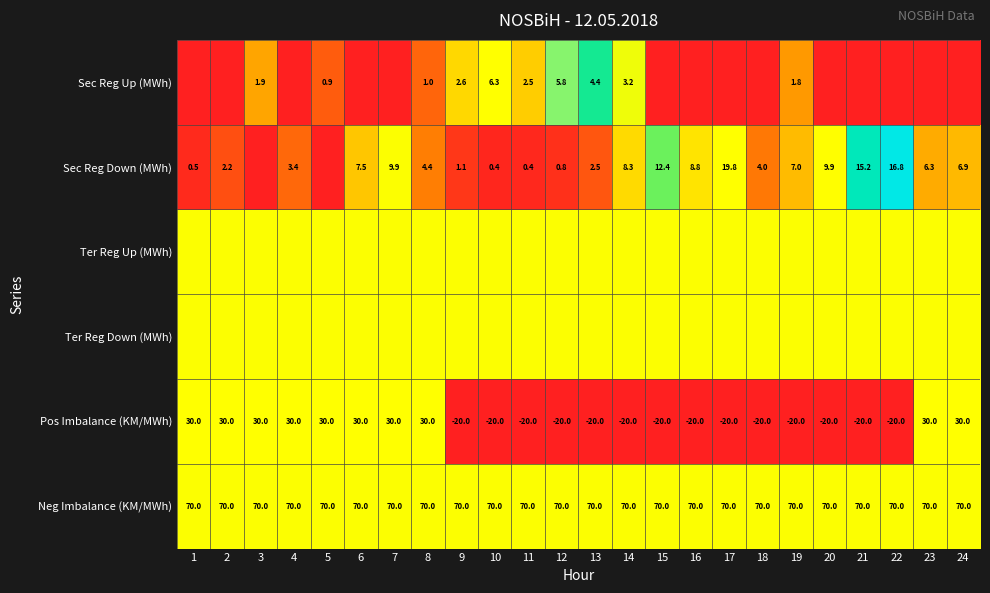

What is the sum of all Pos Imbalance (KM/MWh) values?

20.0